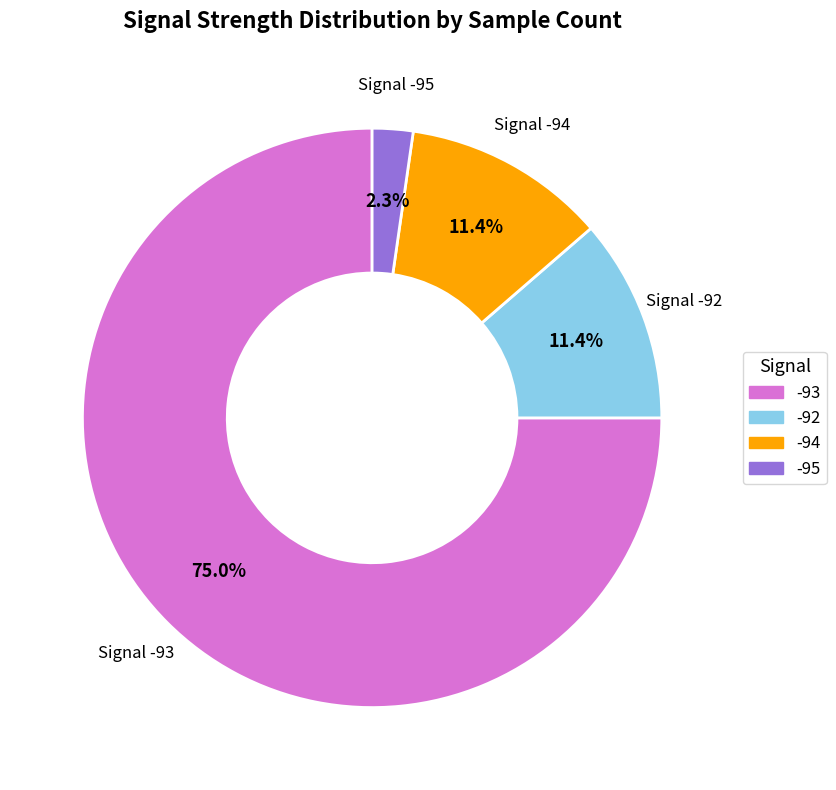

Is there a majority slice in this chart?

Yes